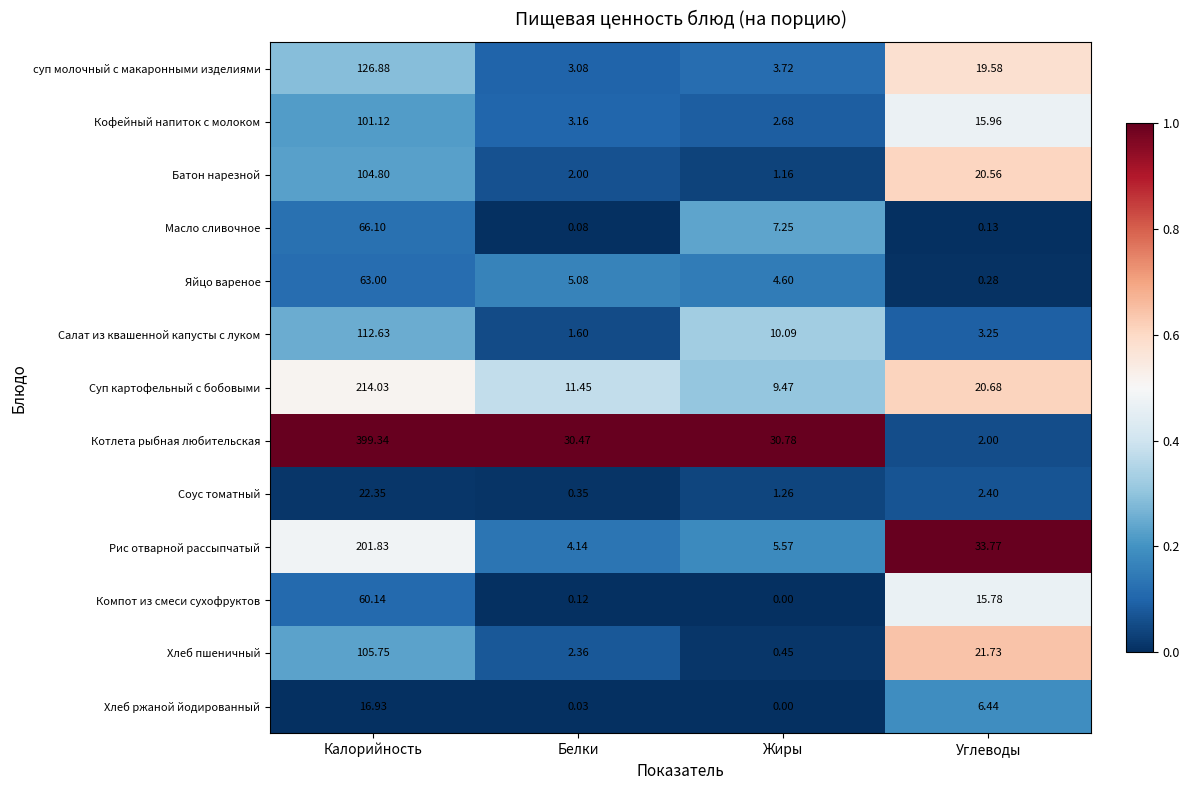

Which series has the widest spread of values?

Котлета рыбная любительская